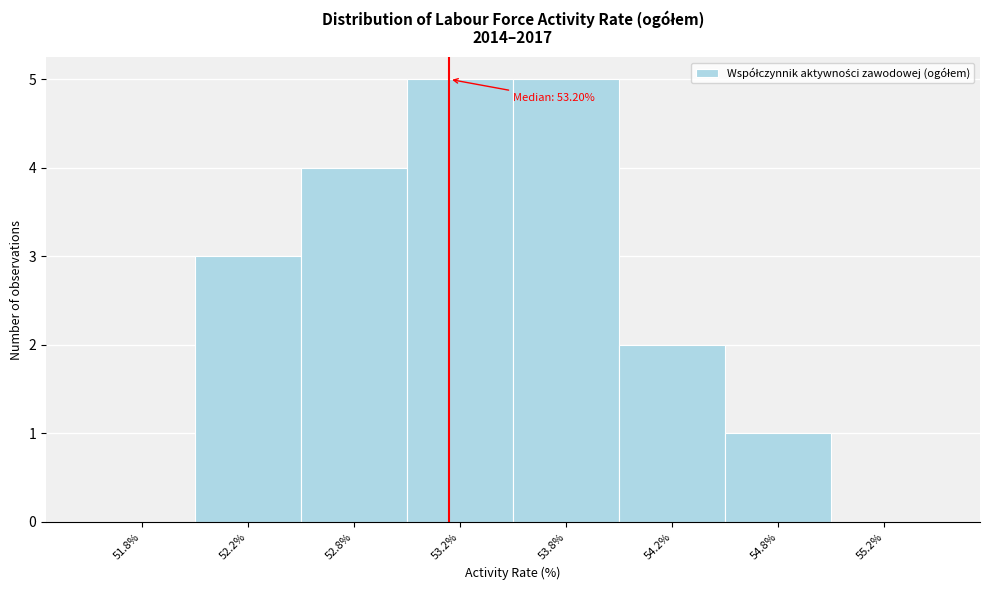

Reading left to right, extract all data points from this chart.

51.8%=0	52.2%=3	52.8%=4	53.2%=5	53.8%=5	54.2%=2	54.8%=1	55.2%=0